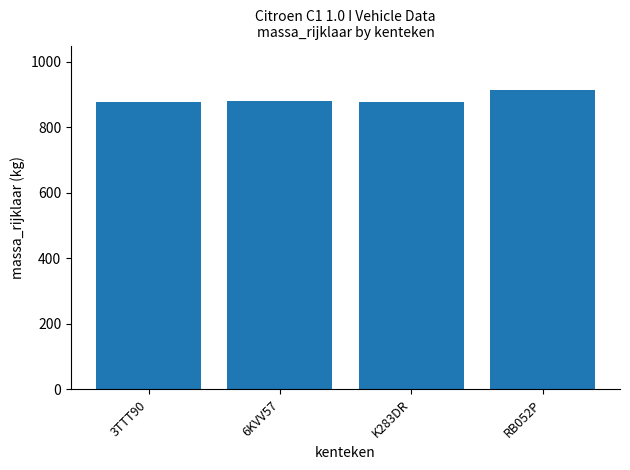

What is the smallest value displayed?

876